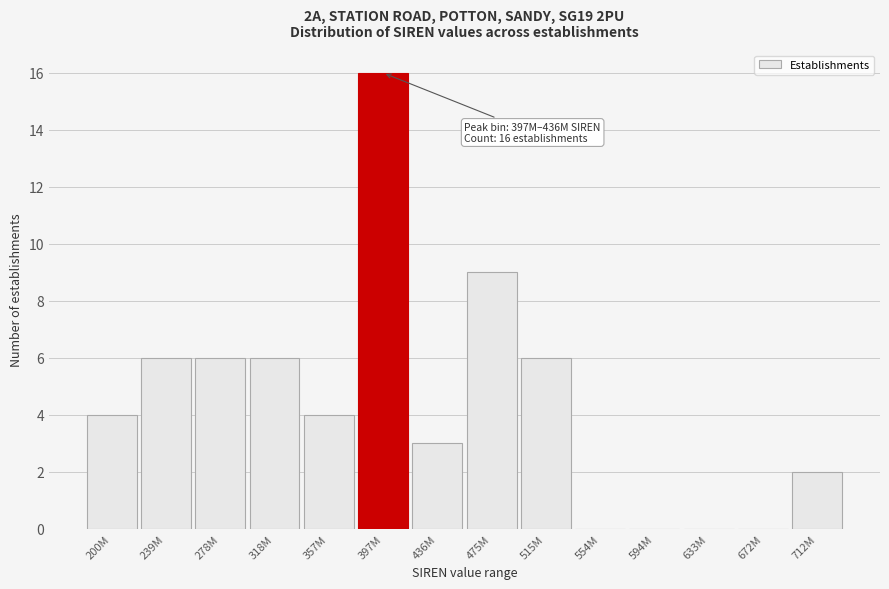

Reading left to right, what are all the values shown in this chart?

200M=4	239M=6	278M=6	318M=6	357M=4	397M=16	436M=3	475M=9	515M=6	554M=0	594M=0	633M=0	672M=0	712M=2